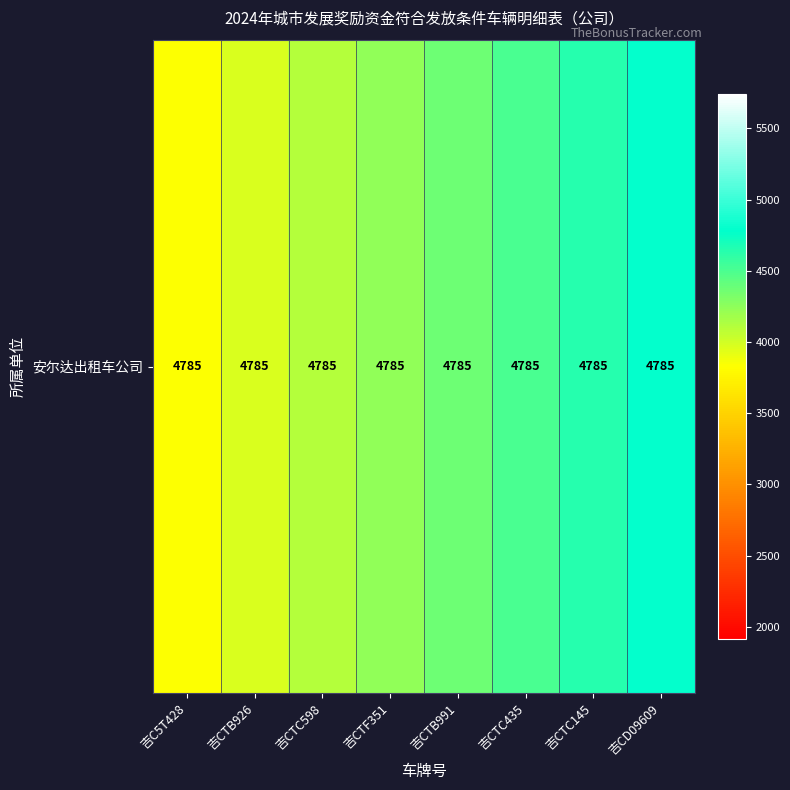

The value at 吉CTB991 is 4374.9. True or false?

True